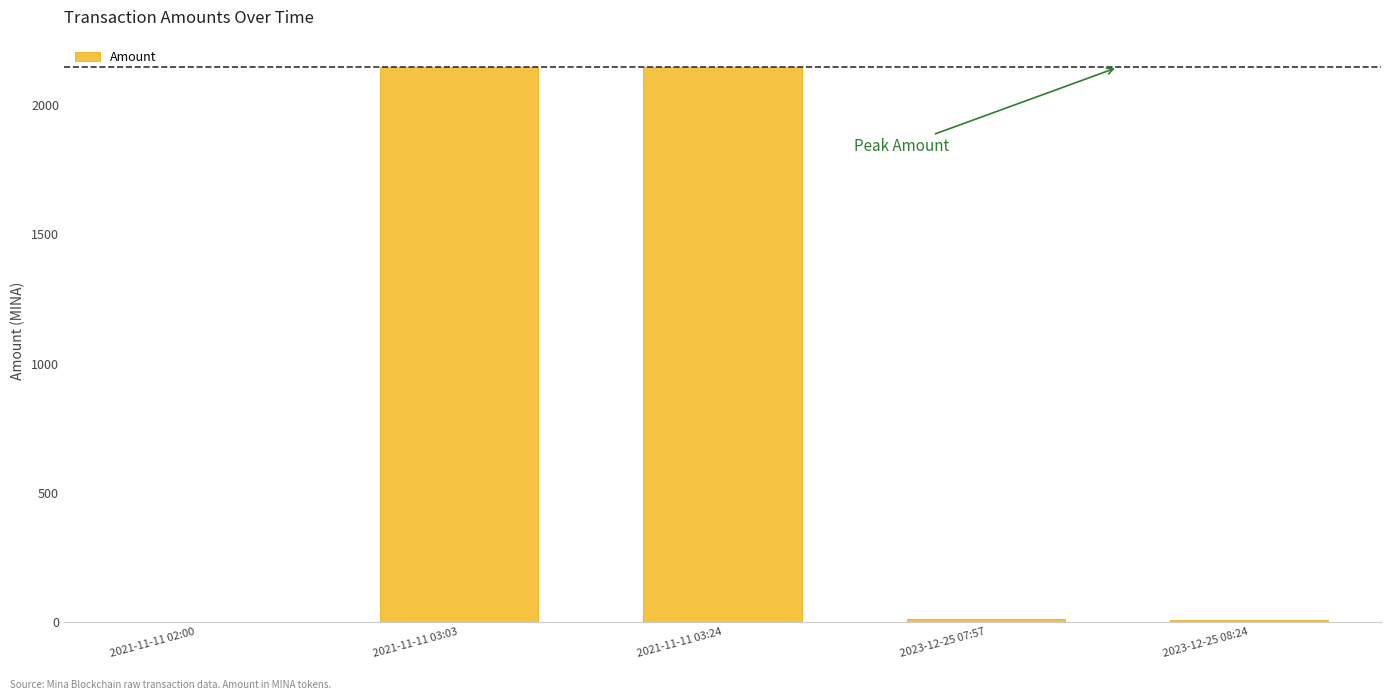

Where does the data first go above 9?

2021-11-11 03:03